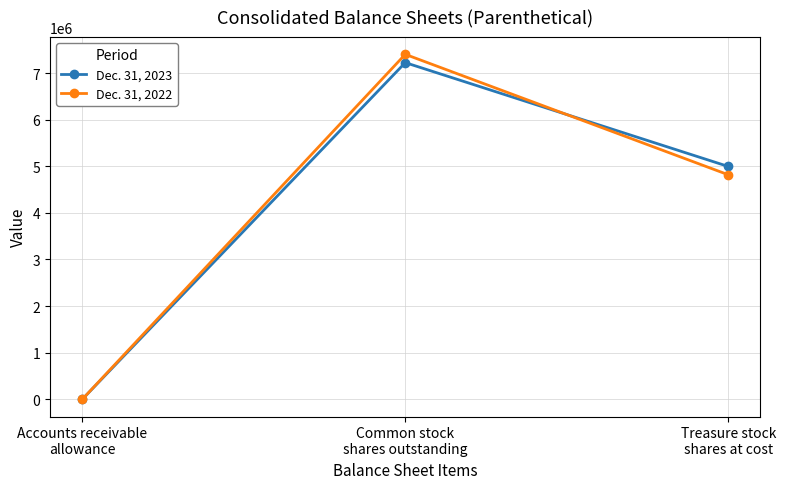

What is the average value of the Dec. 31, 2022 series?

4073882